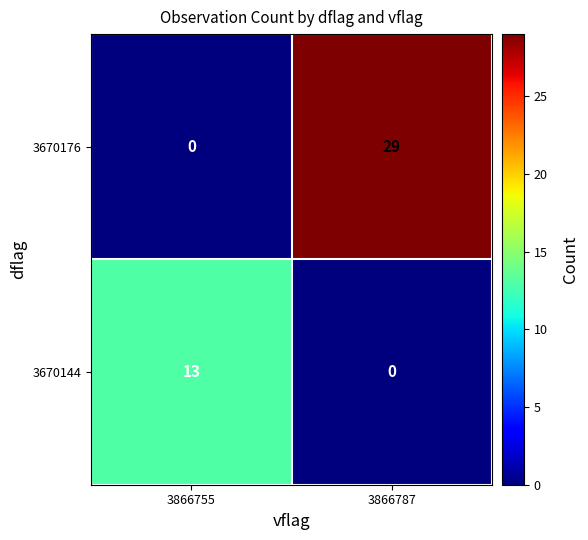

Rank the series at 3866787 from lowest to highest value.

3670144, 3670176